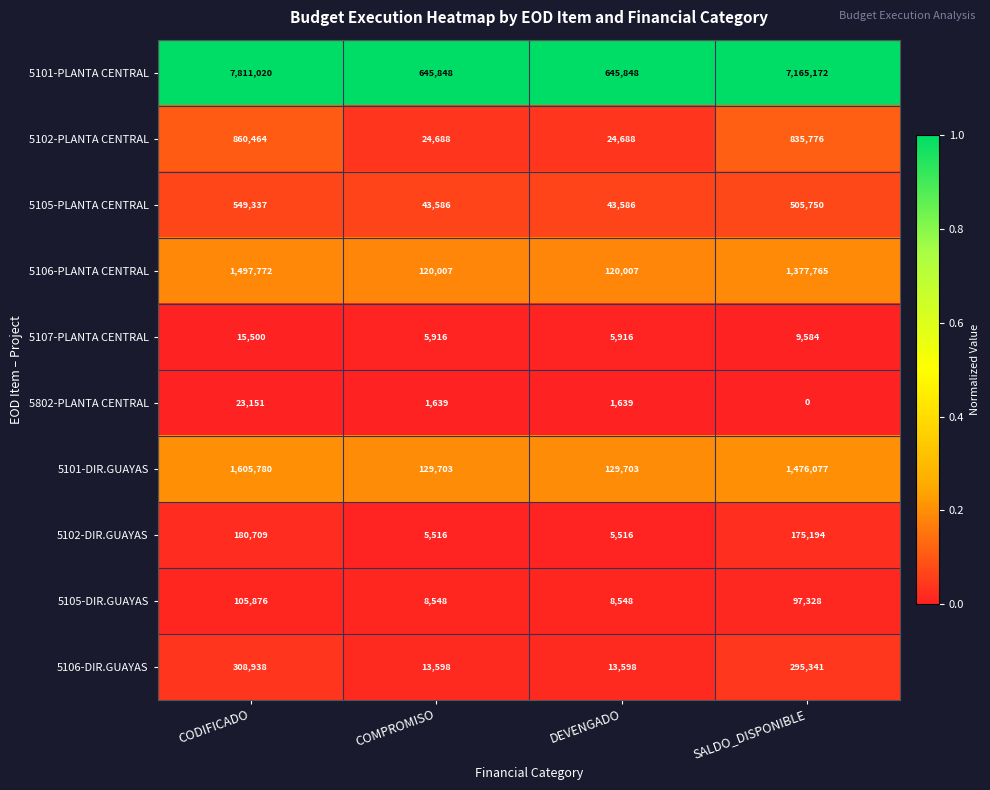

At which label does 5802-PLANTA CENTRAL reach its peak?

CODIFICADO